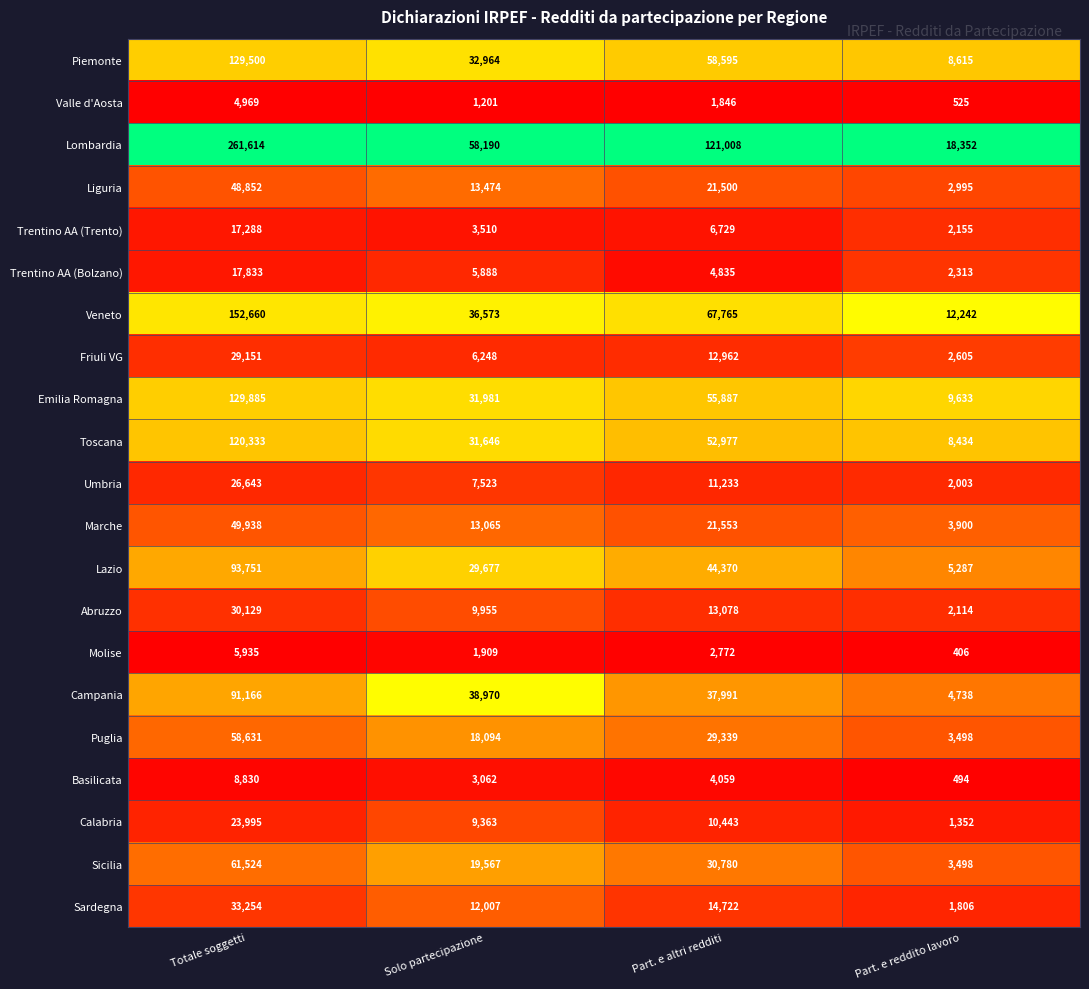

Which series has the largest total across all categories?

Lombardia